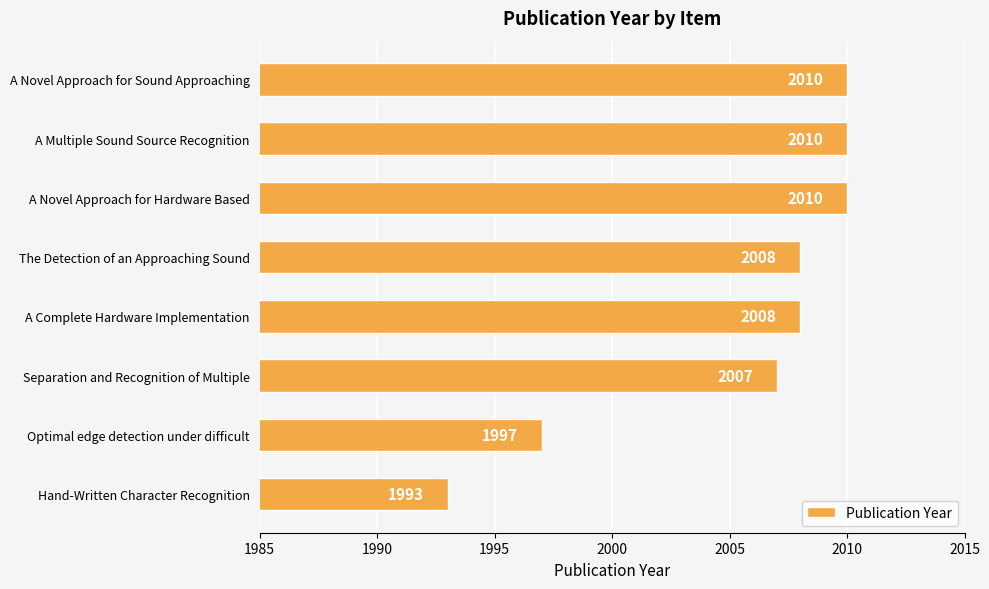

The value at Separation and Recognition of Multiple is 3278. True or false?

False